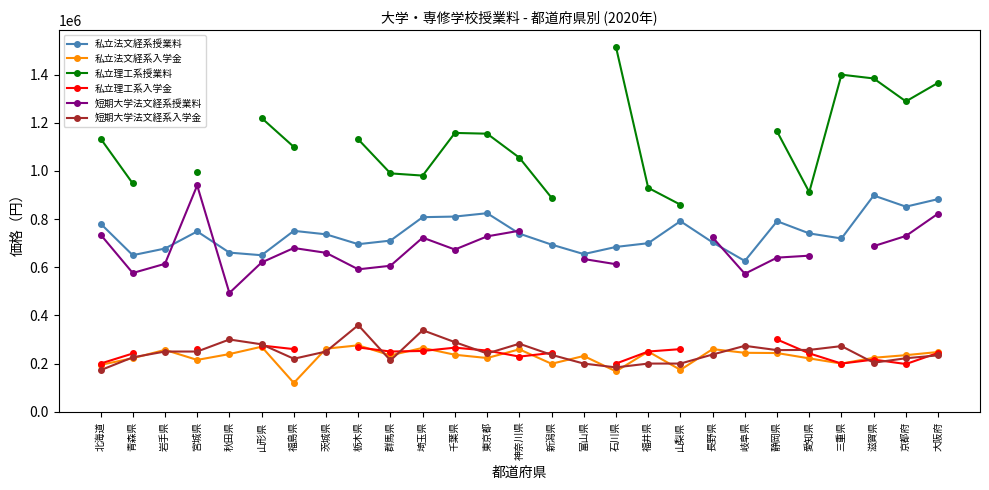

At which label does 私立理工系授業料 first exceed 1154875?

山形県